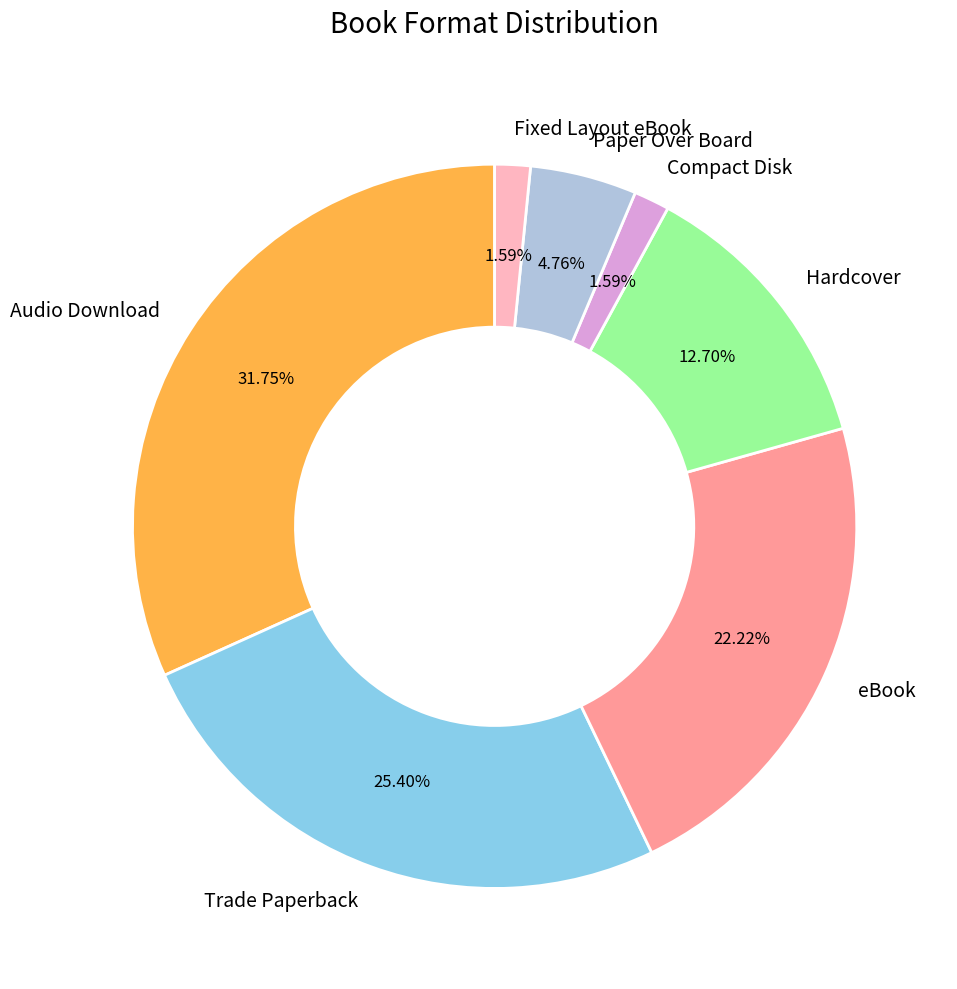

What percentage is the eBook slice, to the nearest percent?

22%